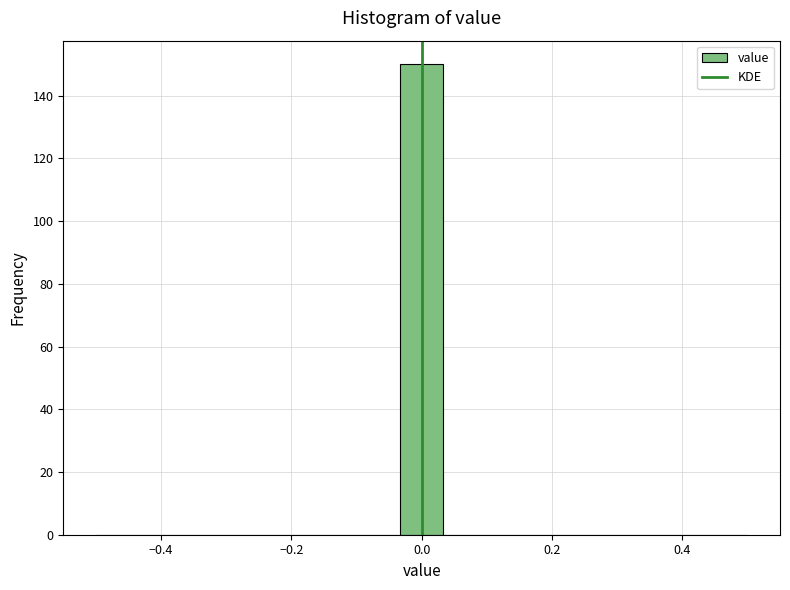

Read against the x-axis, roughly where is the centre of the tallest bar?

0.00